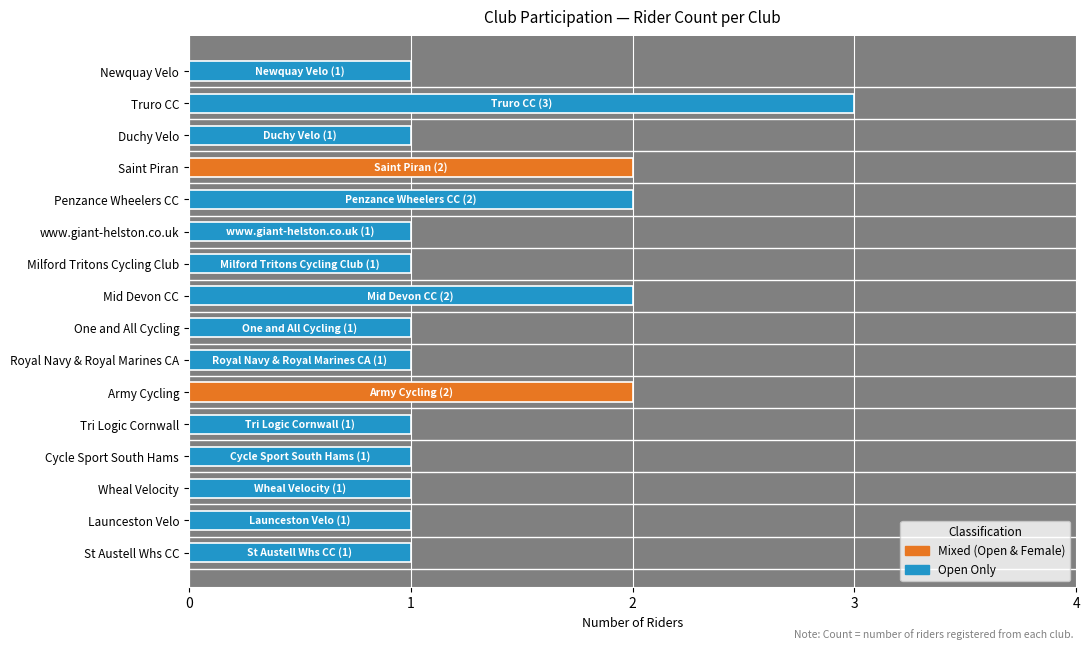

What is the label of the 4th bar from the top?

Saint Piran